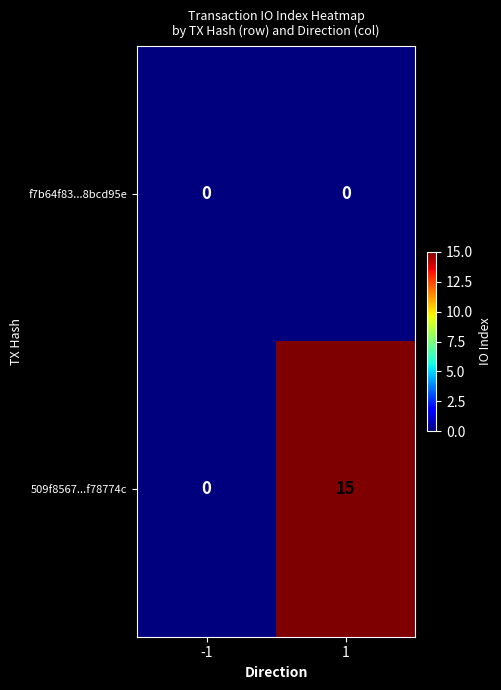

At how many categories does at least one series exceed 1?

1